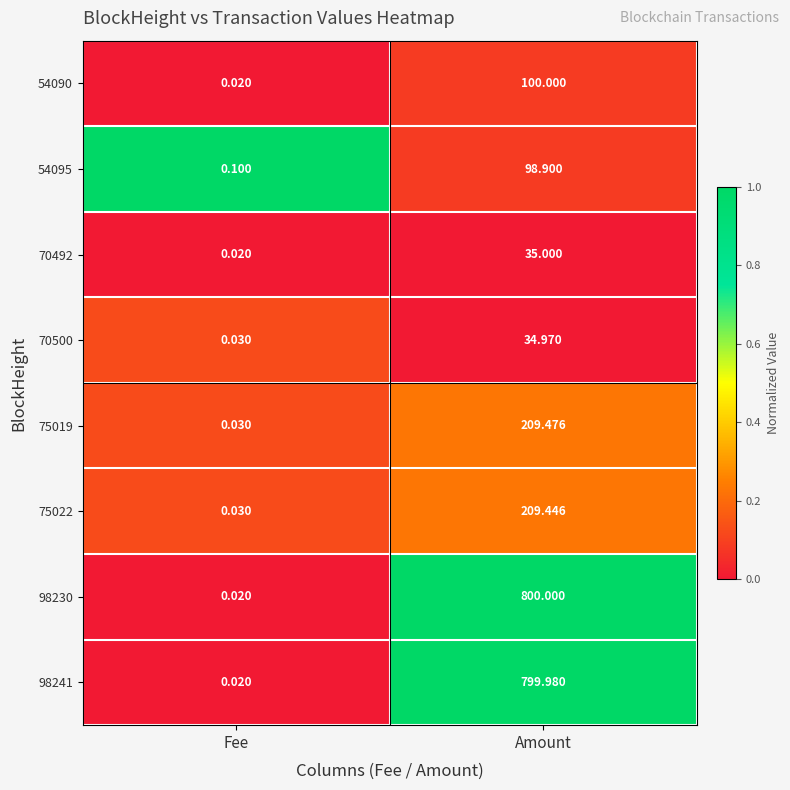

List the series in order of their peak value, lowest first.

70500, 70492, 54095, 54090, 75022, 75019, 98241, 98230